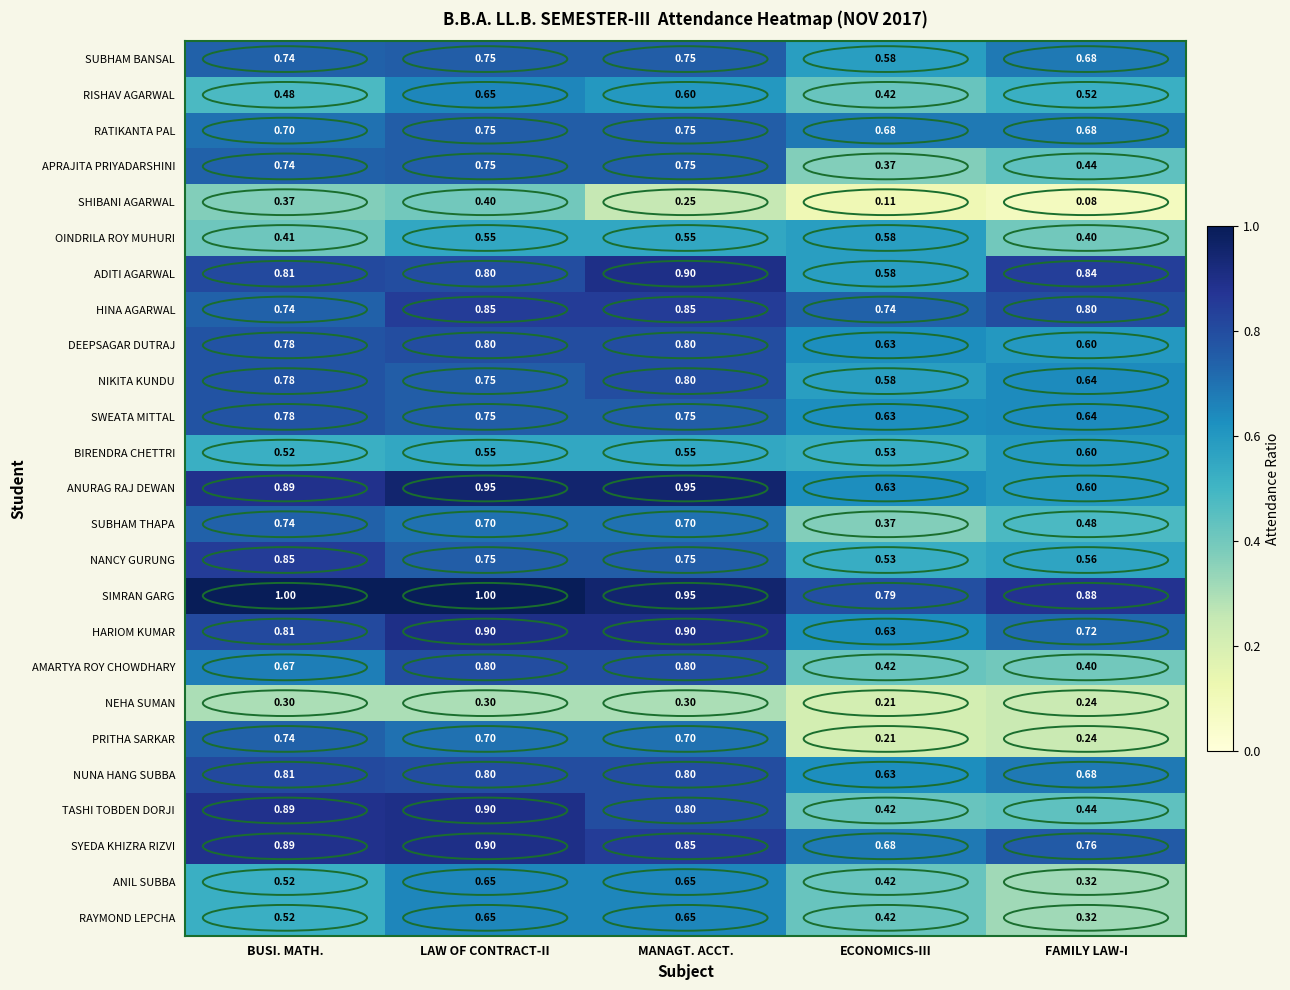

What is the greatest value displayed?

1.0